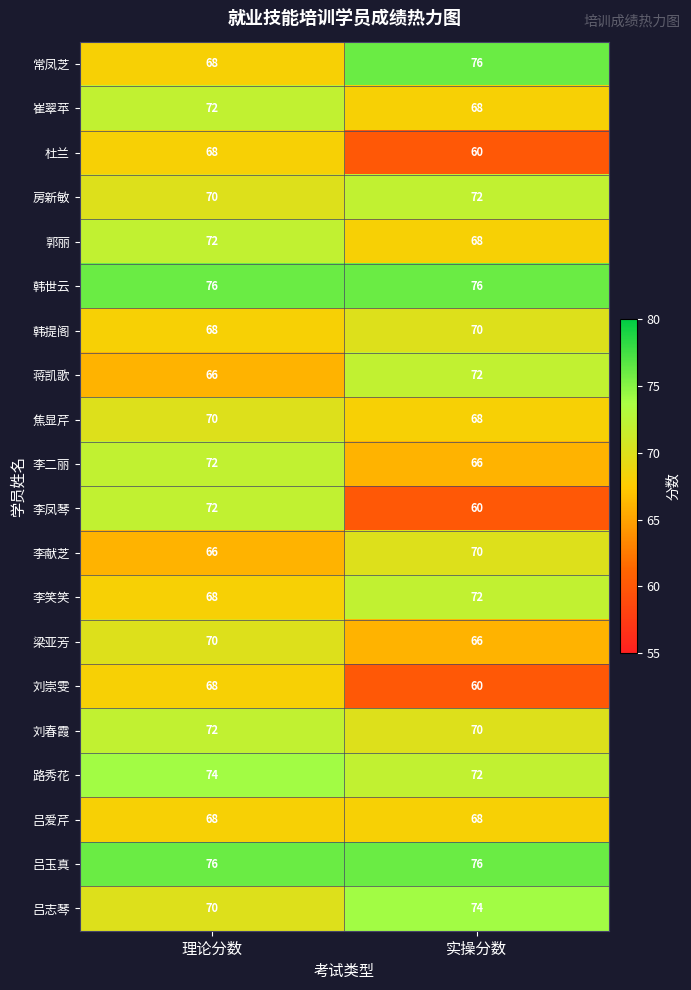

What is the maximum value shown in the chart?

76